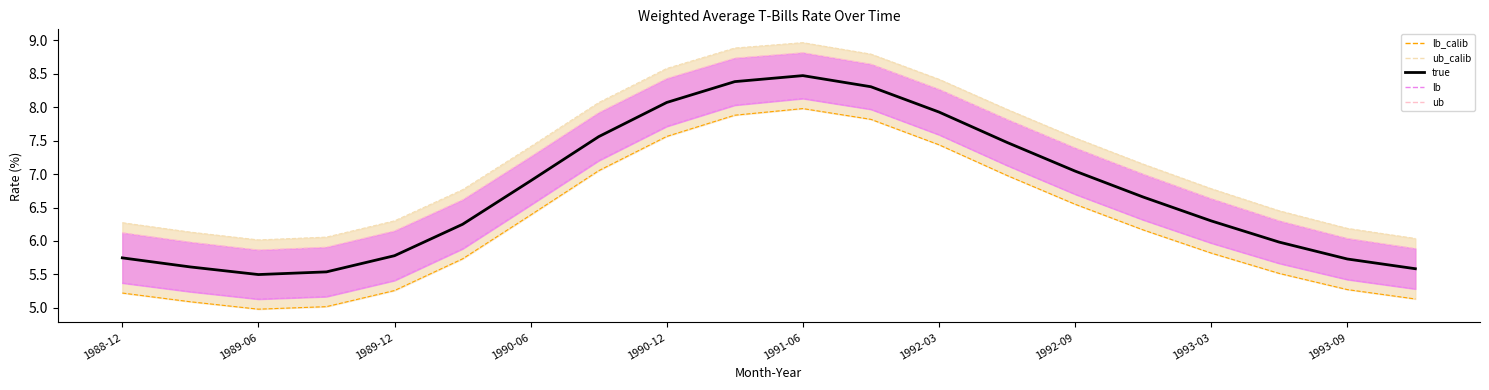

What is the label of the 6th point from the left?

1991-06